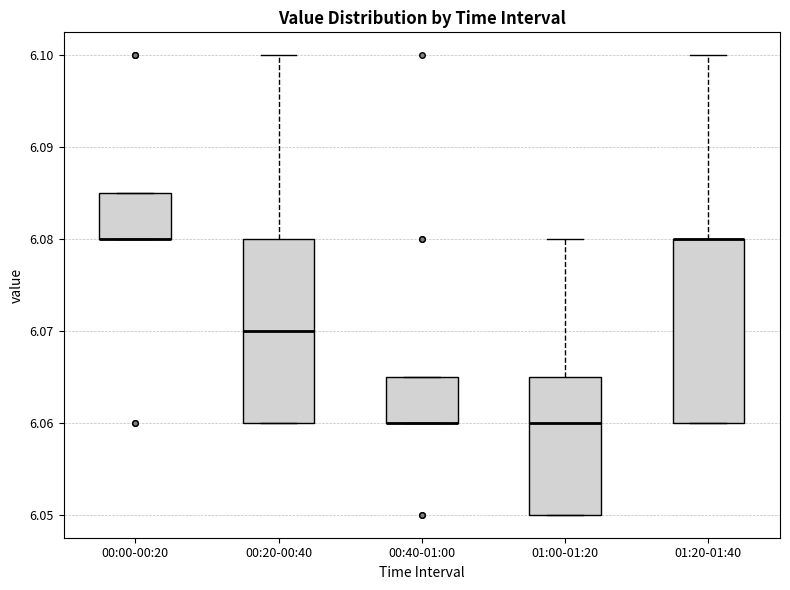

Where is the upper edge of the box for 00:40-01:00 on the y-axis? The values are not printed on the chart, so give them approximately, as read against the axis.

6.065